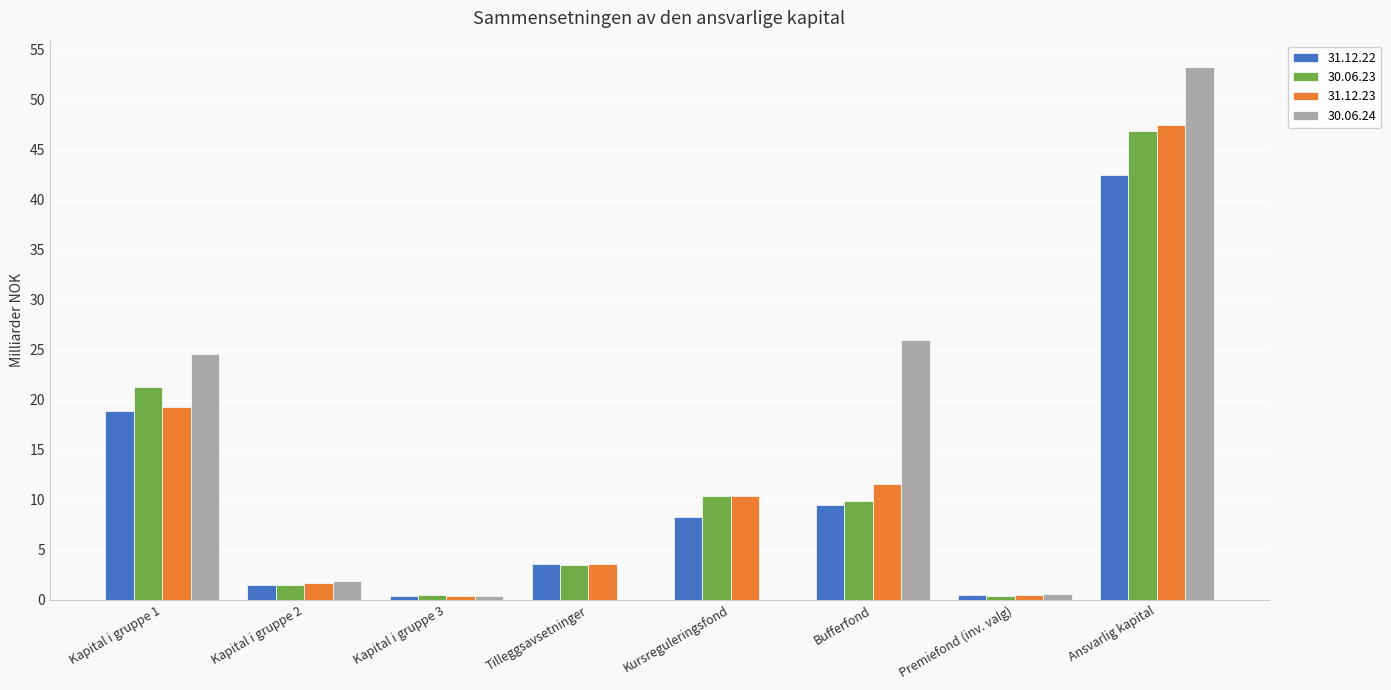

The 31.12.23 series shows 10.4 at Kursreguleringsfond. True or false?

True